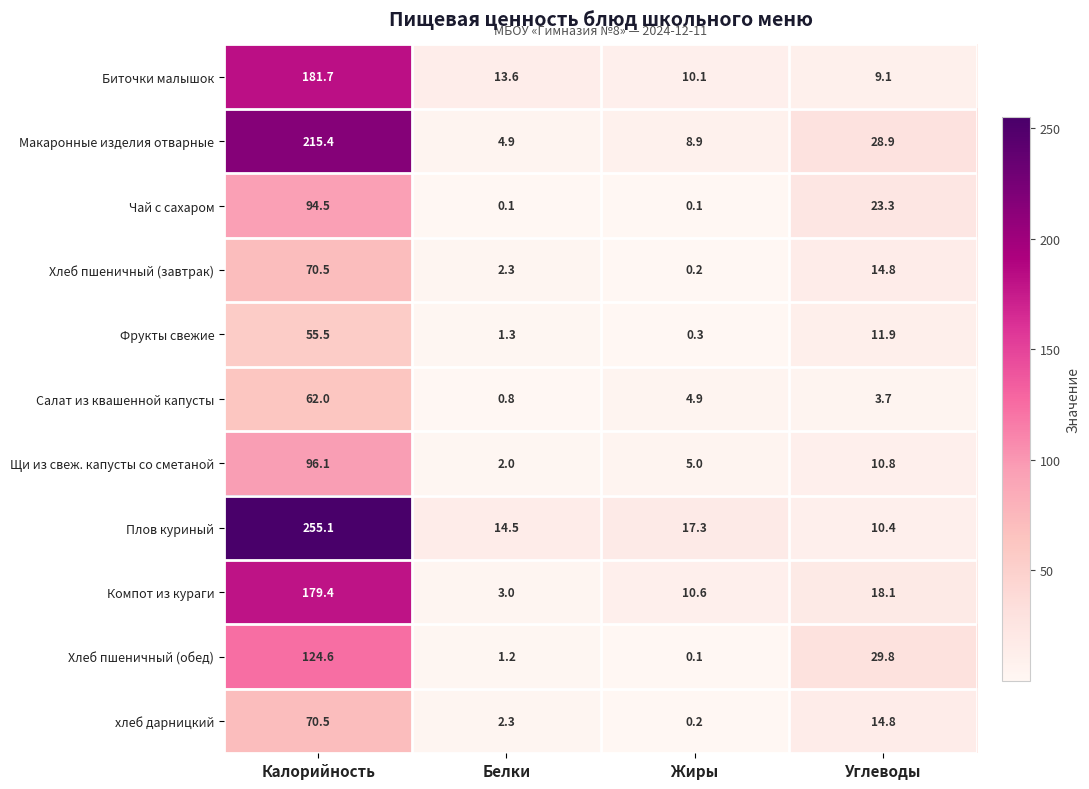

At which label does Биточки малышок reach its minimum?

Углеводы